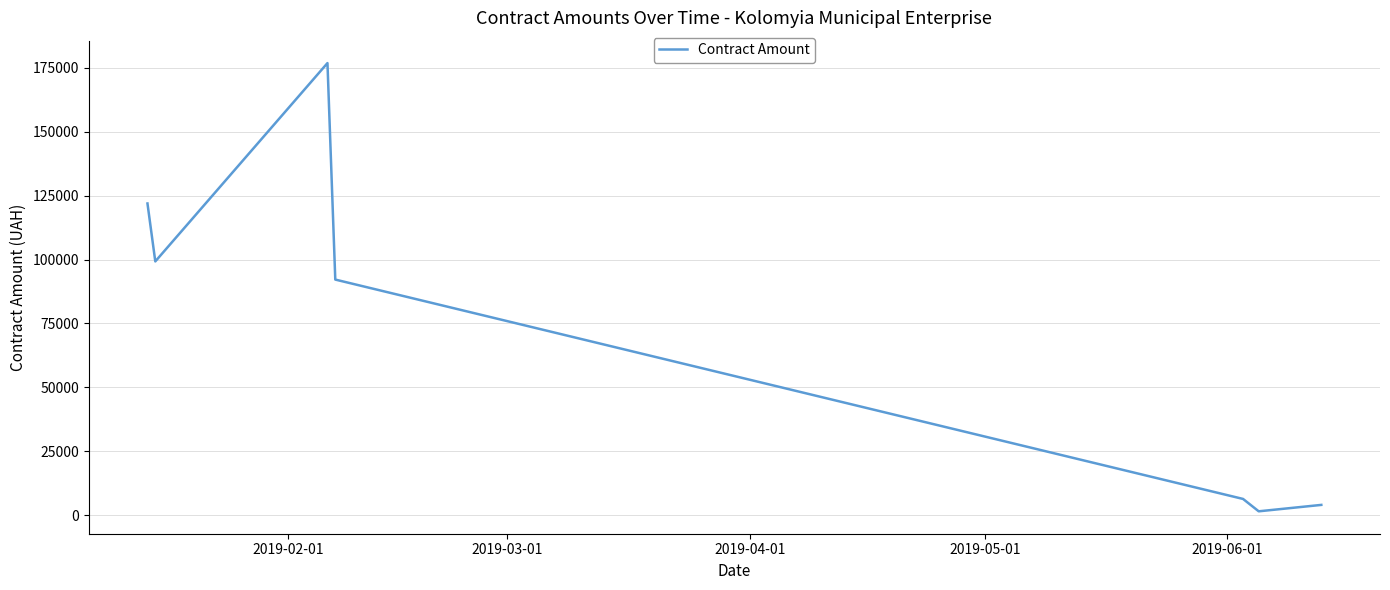

True or false: the data has more than 2 interior local peaks.

False